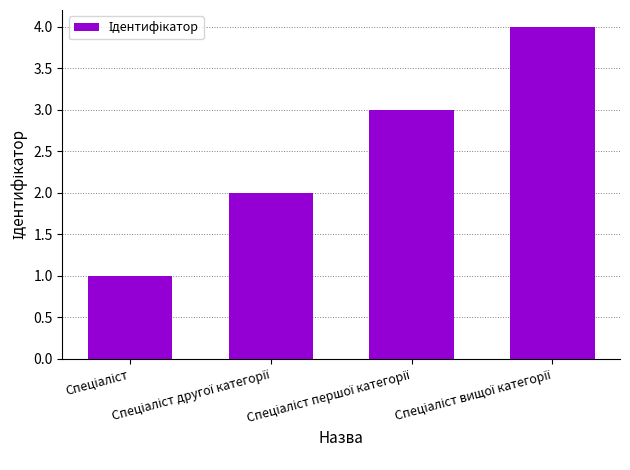

What is the difference between the maximum and minimum values?

3